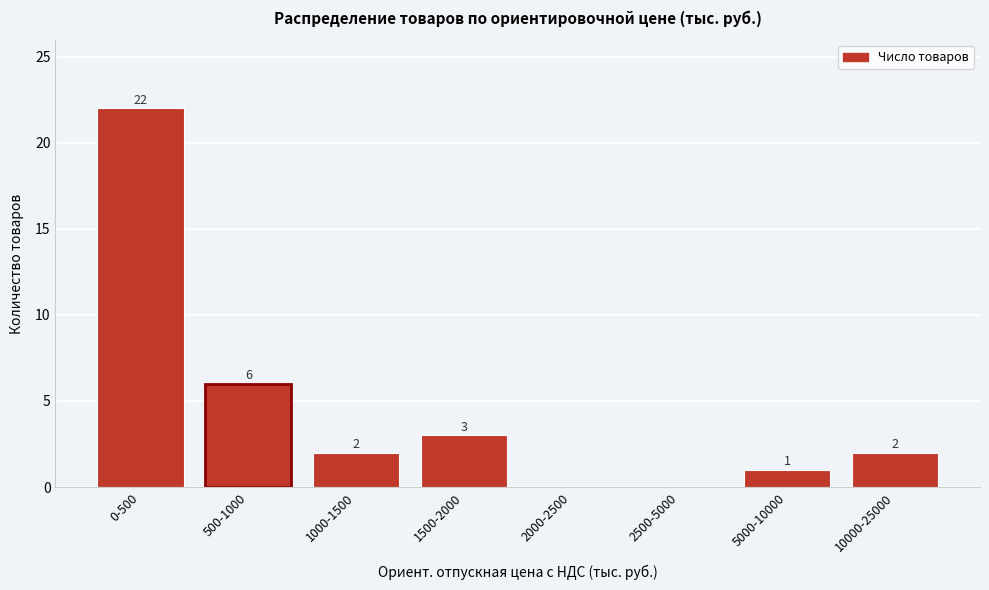

Reading right to left, transcribe all the data shown in this chart.

10000-25000=2	5000-10000=1	2500-5000=0	2000-2500=0	1500-2000=3	1000-1500=2	500-1000=6	0-500=22